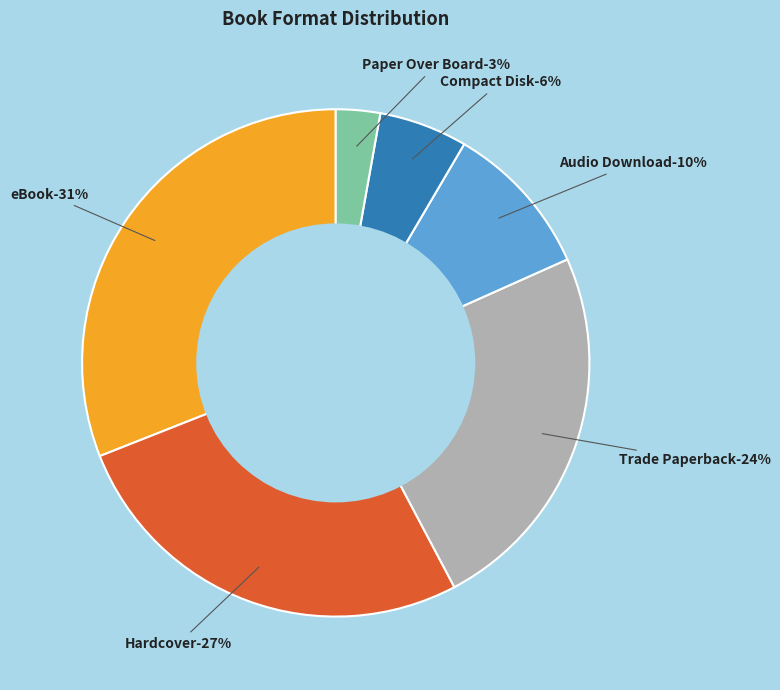

Count the number of slices in the pie.

6